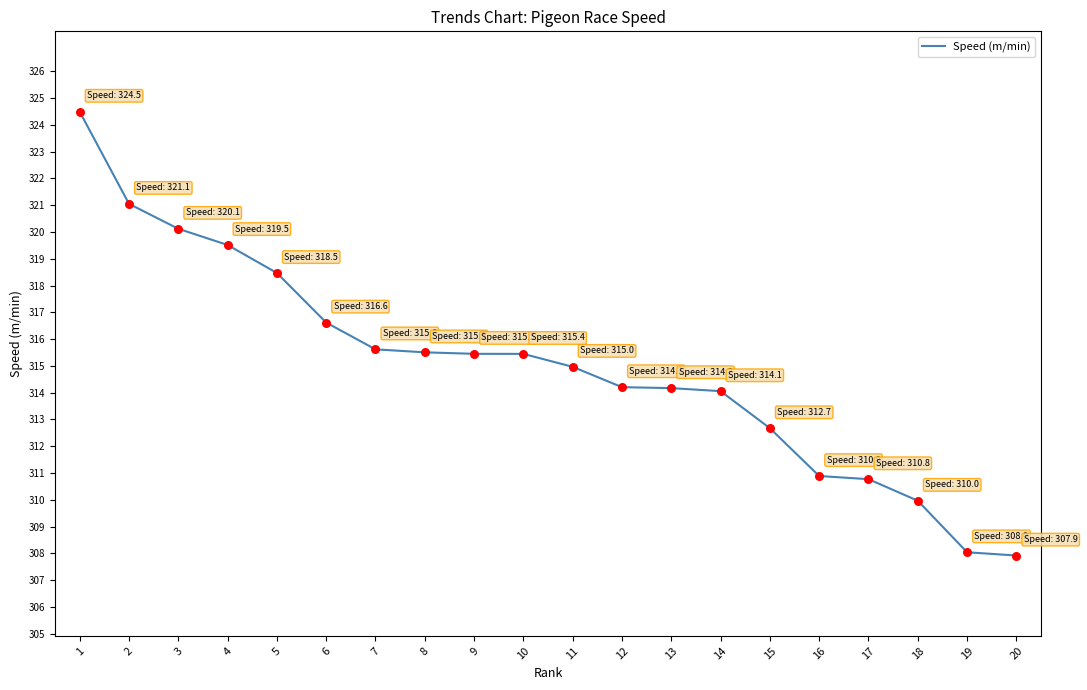

What is the ratio of the value at 13 to the value at 6?

1.0